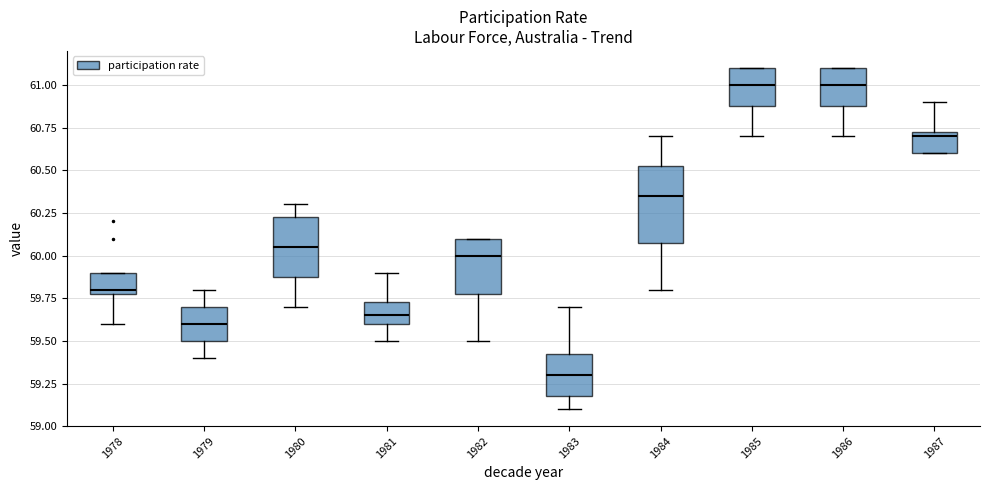

Reading left to right, transcribe this box plot: for each box, give where its median line is, the range the box spans, and where its two whiskers end, as read against the y-axis. The values are not printed on the chart, so give them approximately, as read against the axis.

1978: median 59.80 (just above the box's lower edge), box 59.80 to 59.90, whiskers 59.60 to 59.90
1979: median 59.60, box 59.50 to 59.70, whiskers 59.40 to 59.80
1980: median 60.05, box 59.90 to 60.25, whiskers 59.70 to 60.30
1981: median 59.65, box 59.60 to 59.75, whiskers 59.50 to 59.90
1982: median 60.00, box 59.80 to 60.10, whiskers 59.50 to 60.10
1983: median 59.30, box 59.20 to 59.45, whiskers 59.10 to 59.70
1984: median 60.35, box 60.10 to 60.55, whiskers 59.80 to 60.70
1985: median 61.00, box 60.90 to 61.10, whiskers 60.70 to 61.10
1986: median 61.00, box 60.90 to 61.10, whiskers 60.70 to 61.10
1987: median 60.70, box 60.60 to 60.75, whiskers 60.60 to 60.90